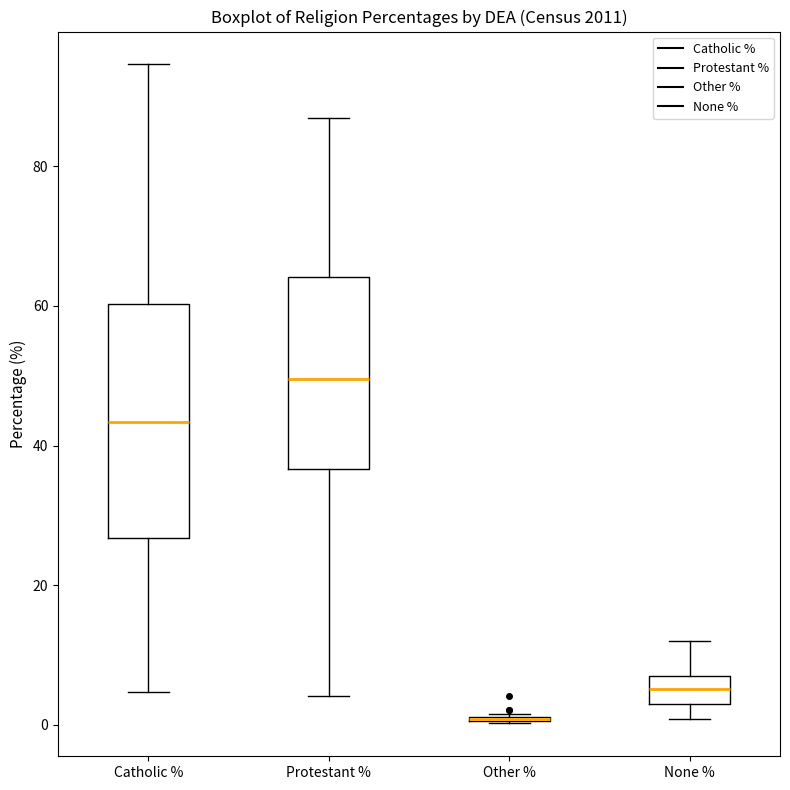

Reading left to right, read every box against the y-axis: the position of its median line, the range the box covers, and the ends of its whiskers. The values are not printed on the chart, so give them approximately, as read against the axis.

Catholic %: median 44, box 26 to 60, whiskers 4 to 94
Protestant %: median 50, box 36 to 64, whiskers 4 to 86
Other %: box collapsed to a line at 0, whiskers 0 to 2
None %: median 6, box 2 to 8, whiskers 0 to 12